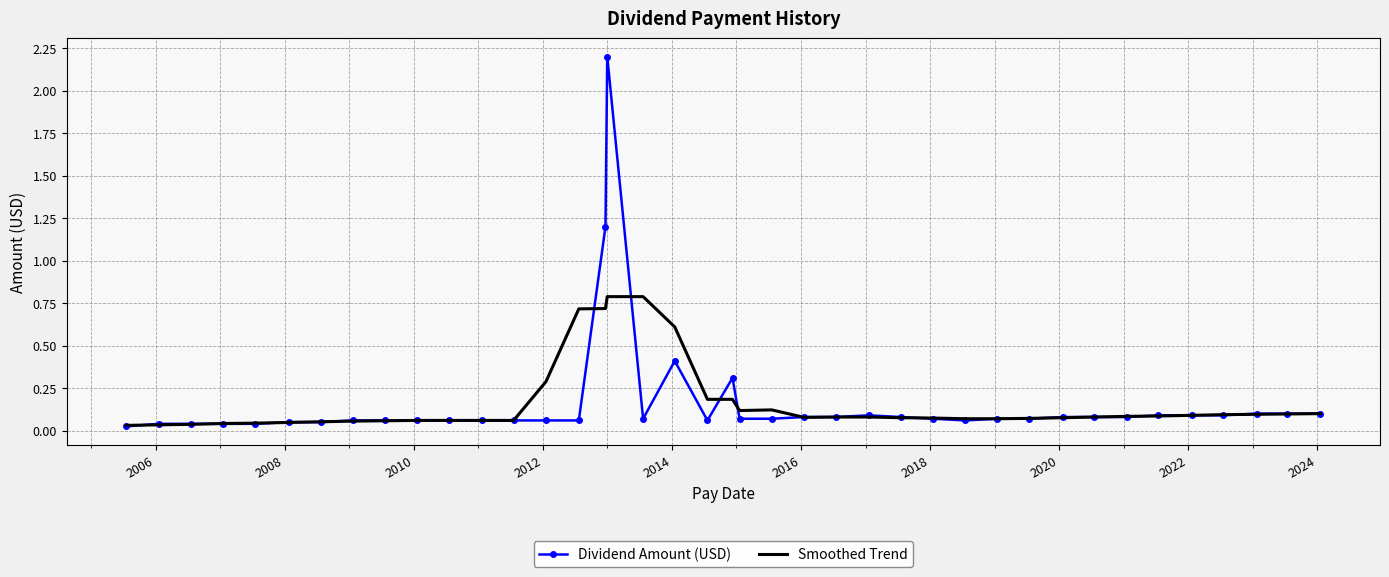

How many series are shown in this chart?

2